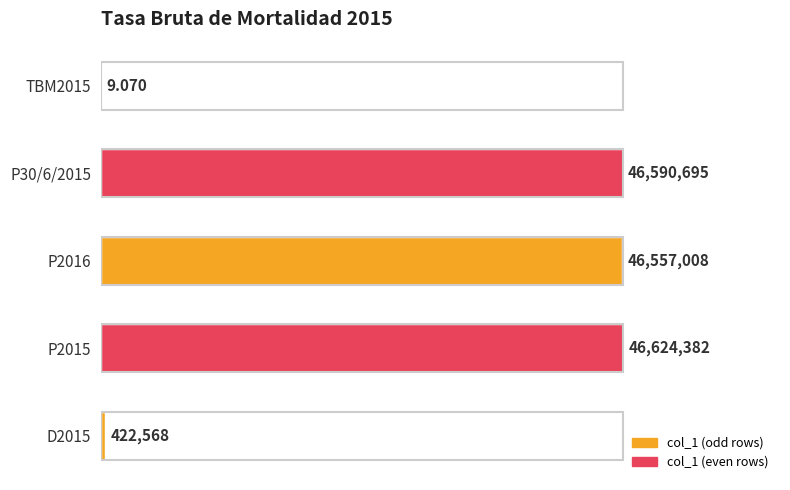

How many data points does each series have?

5